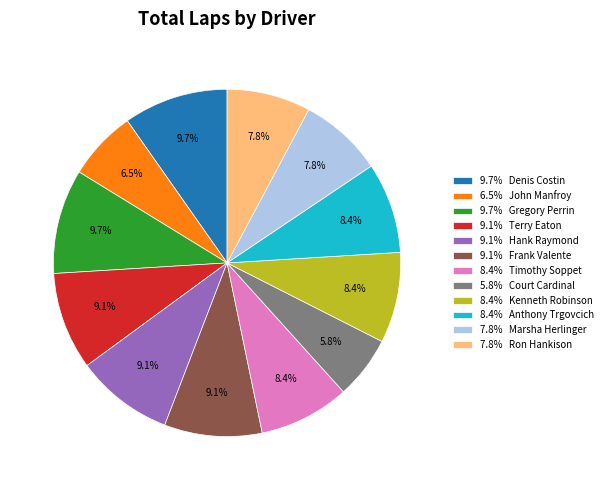

Combined, do 8.4% Kenneth Robinson and 9.1% Frank Valente account for over 50%?

No